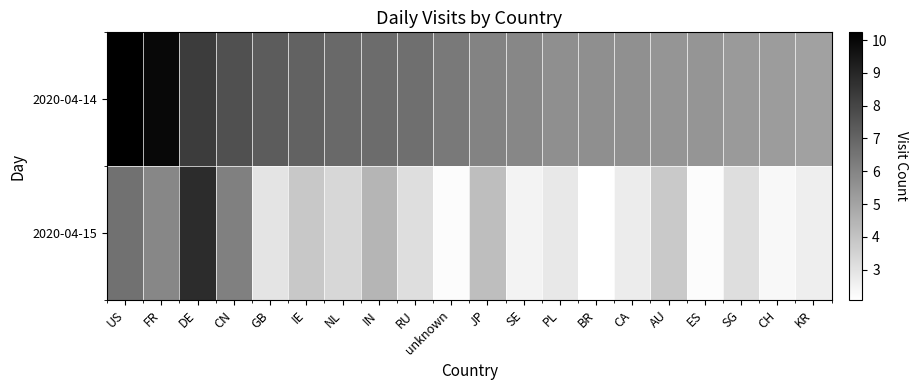

At AU, list the series in order from smallest to largest.

2020-04-15, 2020-04-14